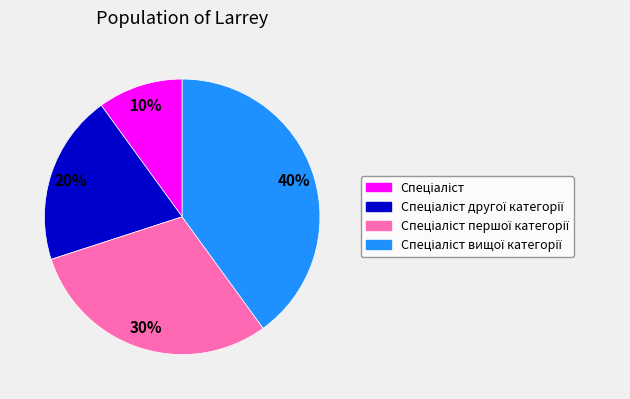

To the nearest percent, what is the difference between the largest and smallest slice percentages?

30%